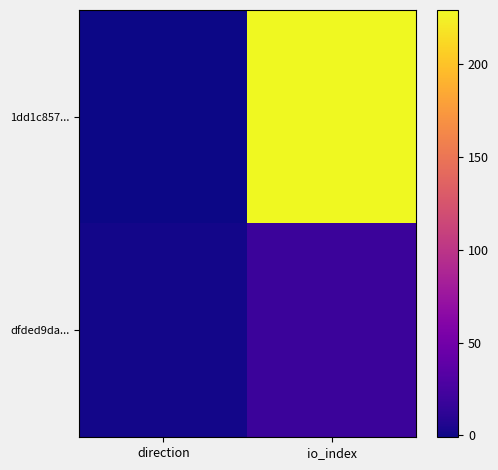

Rank the series at direction from highest to lowest value.

dfded9da..., 1dd1c857...